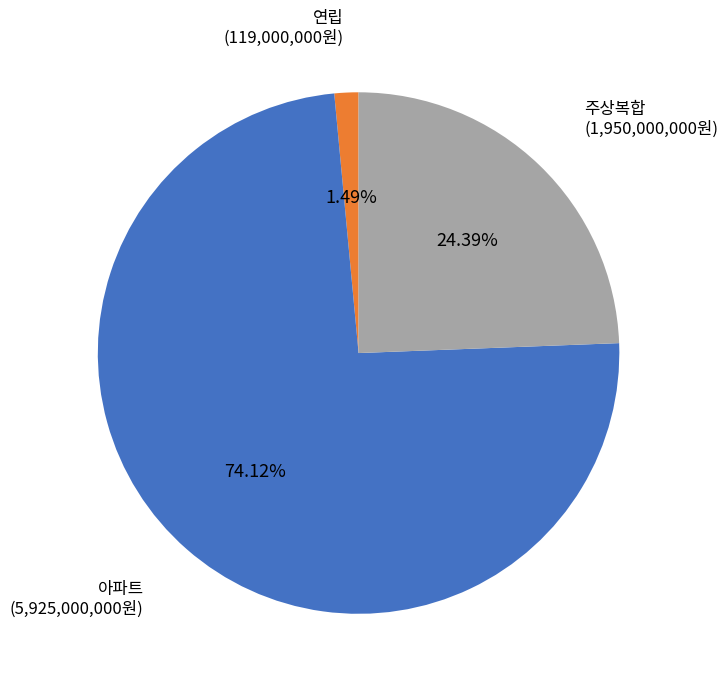

Does any single category account for the majority?

Yes